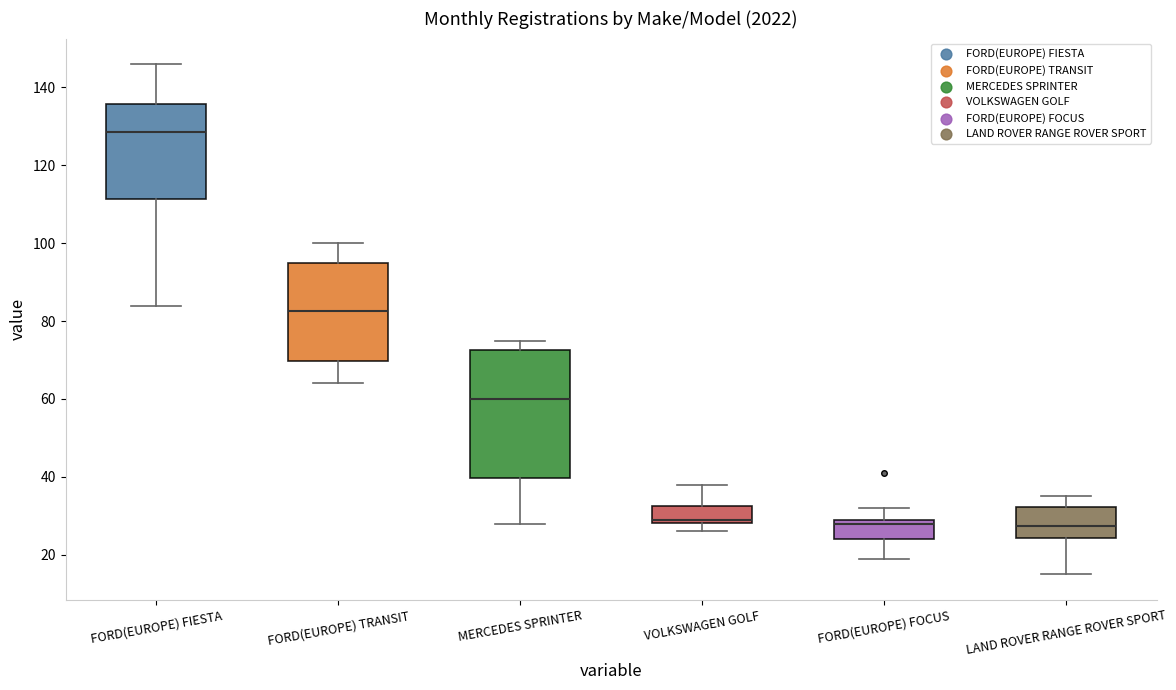

Reading left to right, transcribe this box plot: for each box, give where its median line is, the range the box spans, and where its two whiskers end, as read against the y-axis. The values are not printed on the chart, so give them approximately, as read against the axis.

FORD(EUROPE) FIESTA: median 128, box 112 to 136, whiskers 84 to 146
FORD(EUROPE) TRANSIT: median 82, box 70 to 96, whiskers 64 to 100
MERCEDES SPRINTER: median 60, box 40 to 72, whiskers 28 to 76
VOLKSWAGEN GOLF: median 30, box 28 to 32, whiskers 26 to 38
FORD(EUROPE) FOCUS: median 28, box 24 to 30, whiskers 20 to 32
LAND ROVER RANGE ROVER SPORT: median 28, box 24 to 32, whiskers 16 to 36